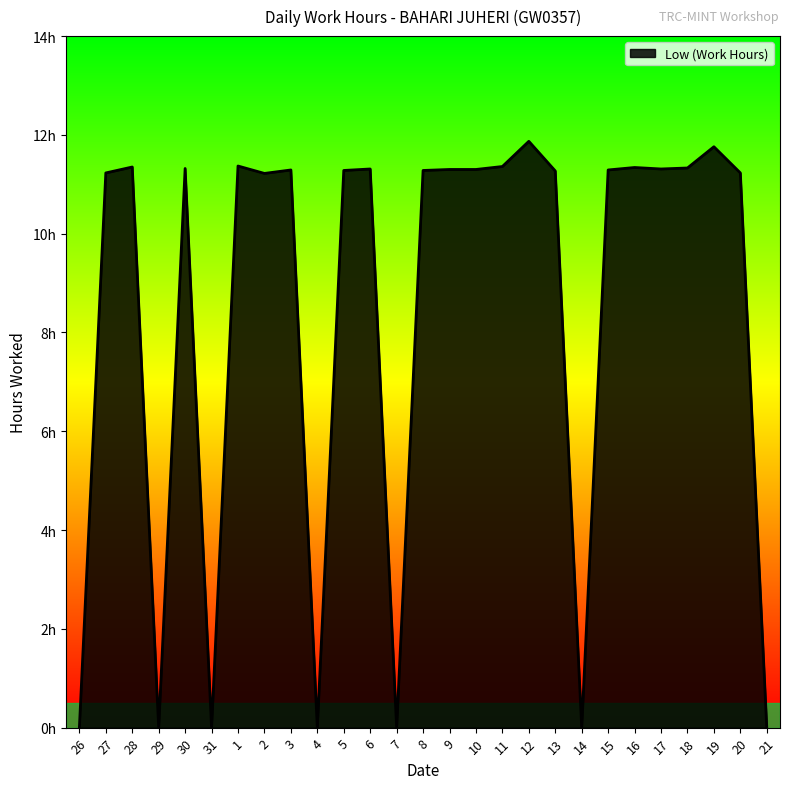

Reading right to left, list all the values displayed in this chart.

21=0.0	20=11.2	19=11.8	18=11.3	17=11.3	16=11.3	15=11.3	14=0.0	13=11.3	12=11.9	11=11.4	10=11.3	9=11.3	8=11.3	7=0.0	6=11.3	5=11.3	4=0.0	3=11.3	2=11.2	1=11.4	31=0.0	30=11.3	29=0.0	28=11.3	27=11.2	26=0.0